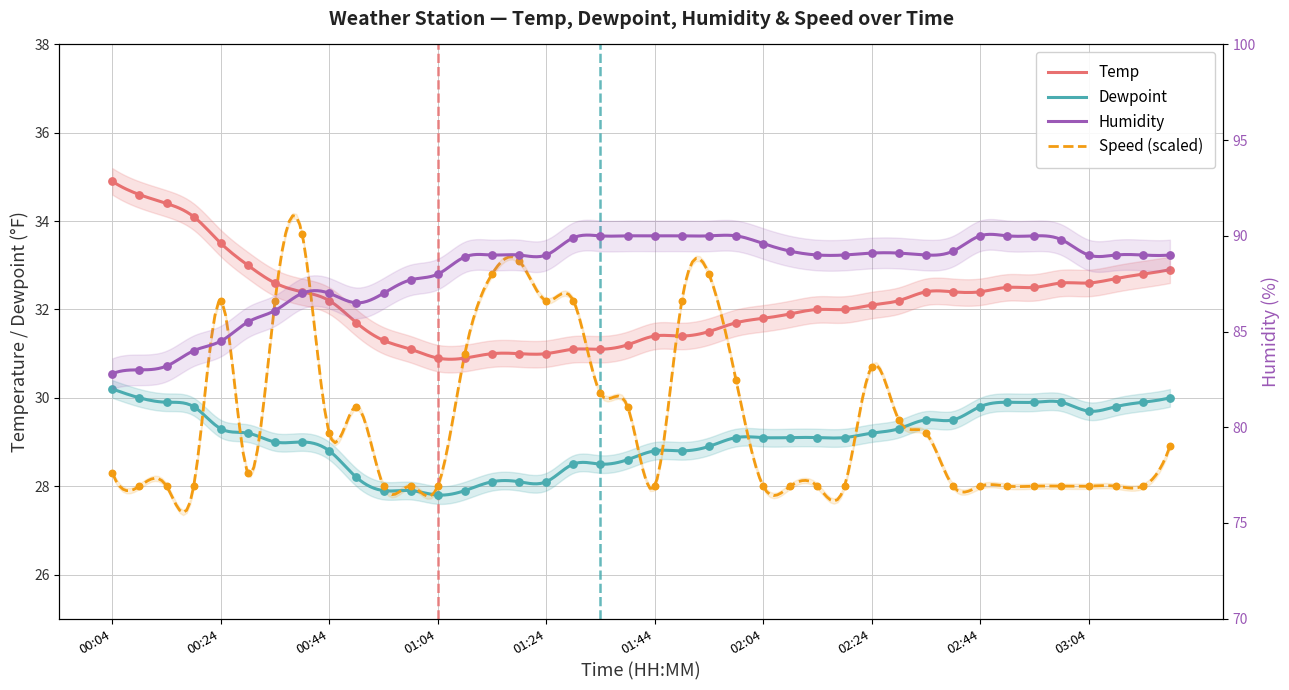

At how many categories does at least one series exceed 58?

40